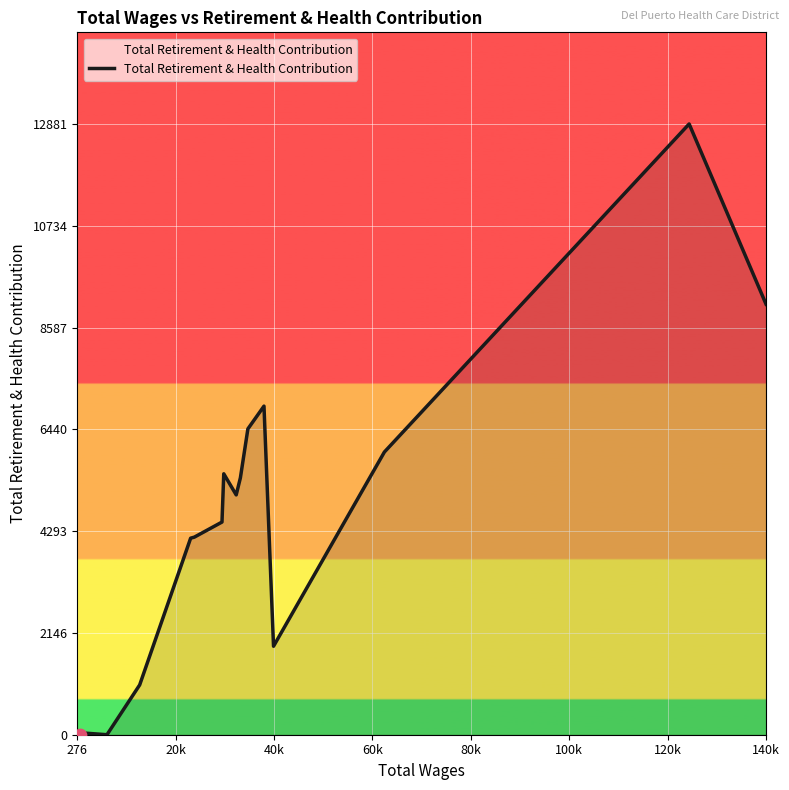

What is the greatest value displayed?

12881